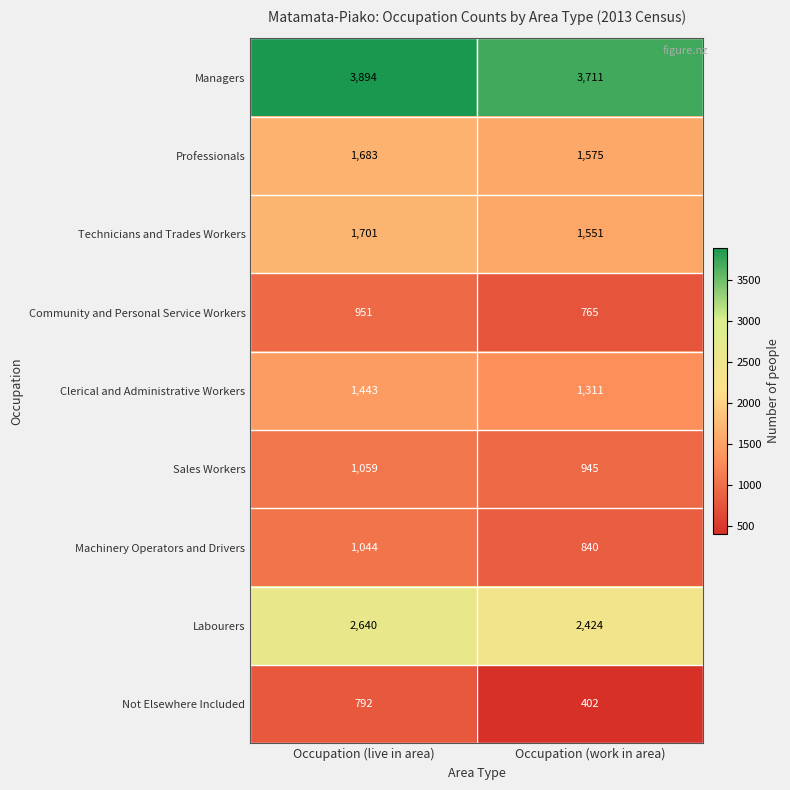

At how many categories does at least one series exceed 2016?

2